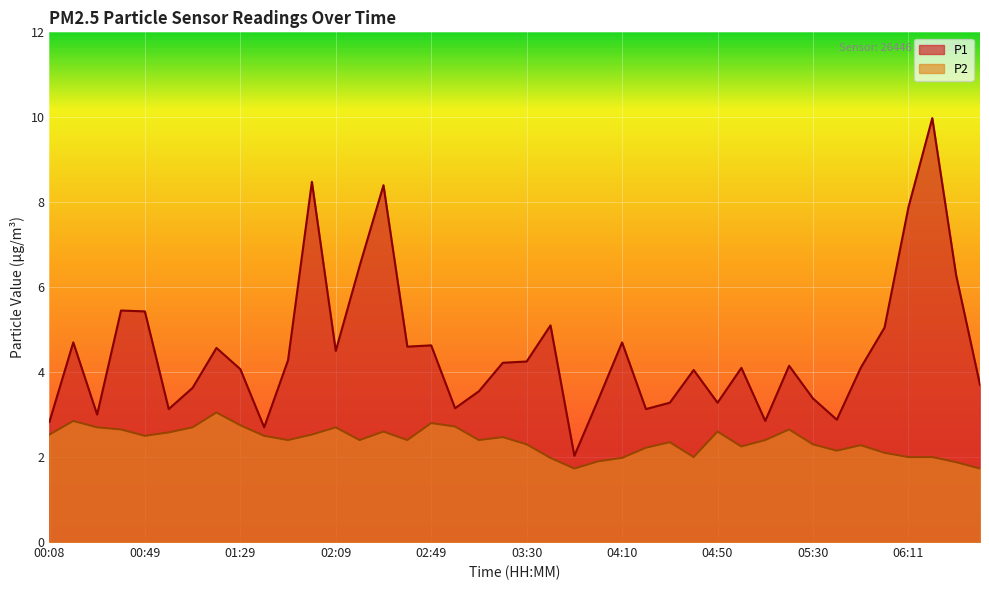

How many distinct data groups are displayed?

2